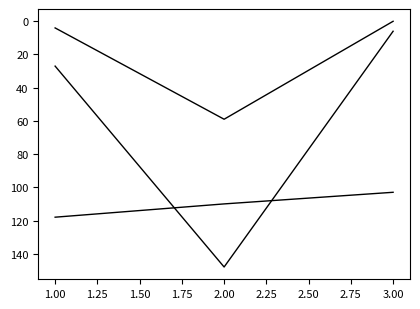

How many lines are shown in the chart?

3